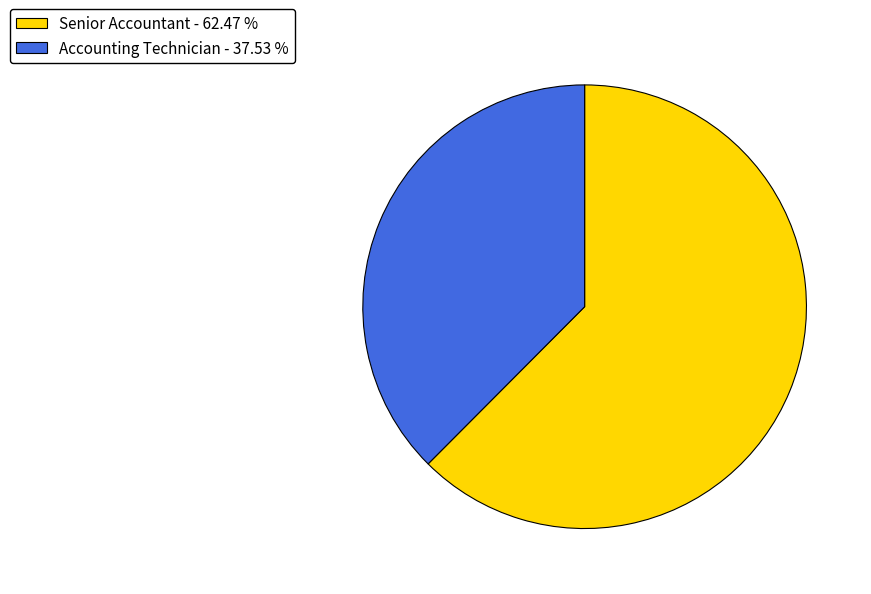

How many slices are in this pie chart?

2